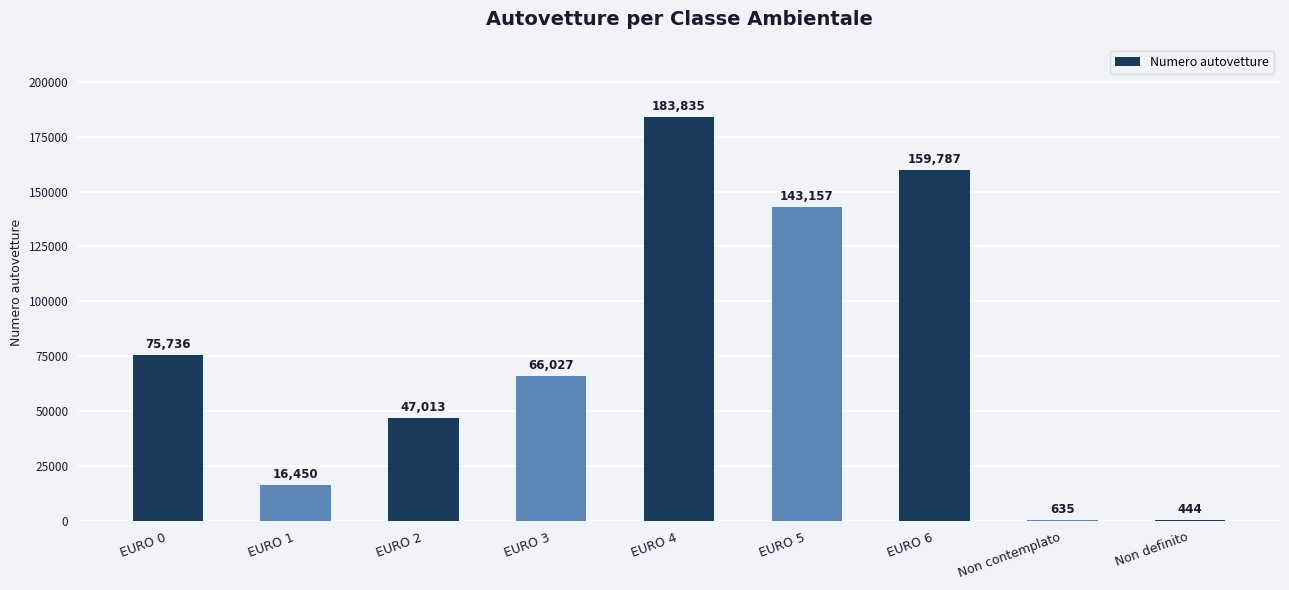

Which category has the highest value across all series?

EURO 4